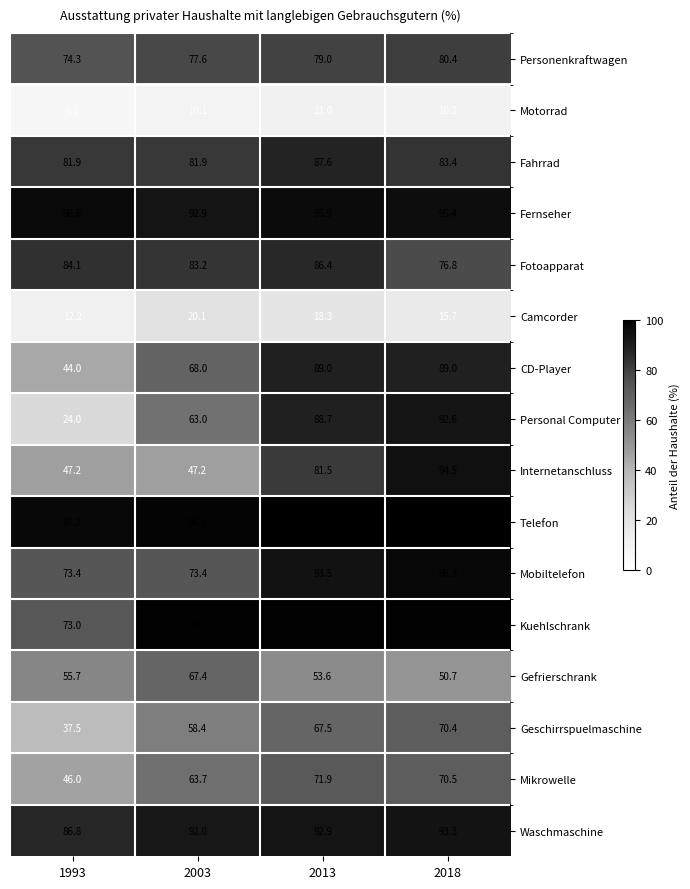

At which label does Fahrrad first exceed 83?

2013